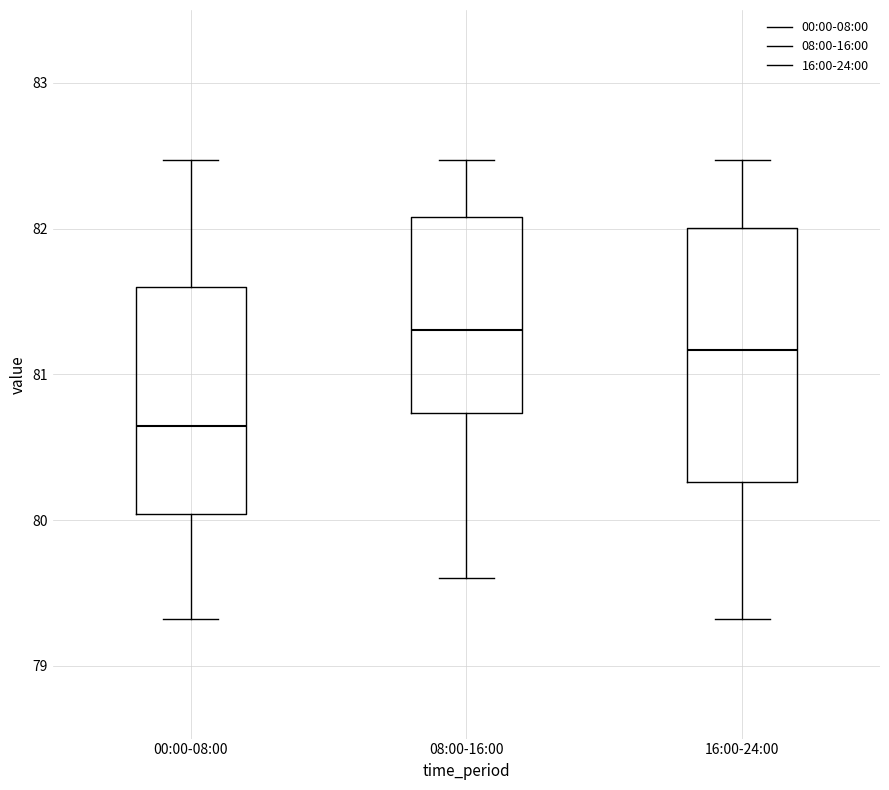

Where does the lower whisker of the box for 16:00-24:00 end on the y-axis? The values are not printed on the chart, so give them approximately, as read against the axis.

79.3